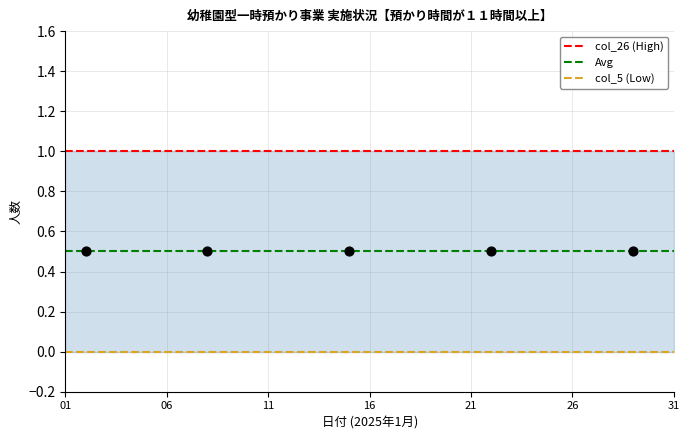

Which series has the largest Y range (max minus min)?

col_26 (High)